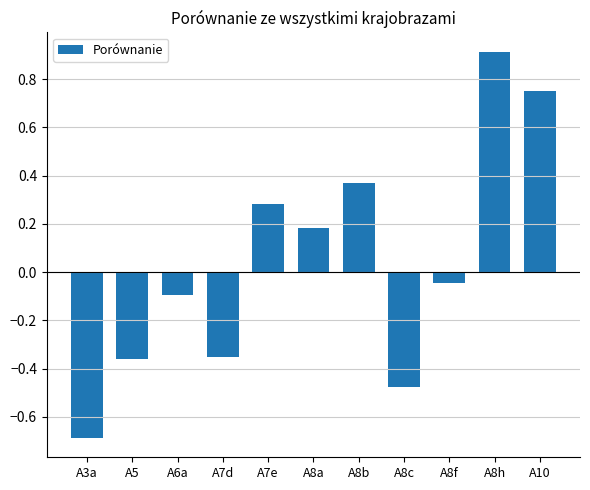

The value at A8h is 0.3. True or false?

False